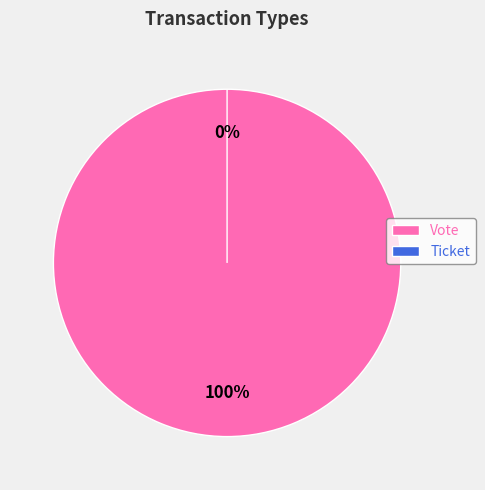

To the nearest percent, what is the difference between the Vote and Ticket slice percentages?

100%